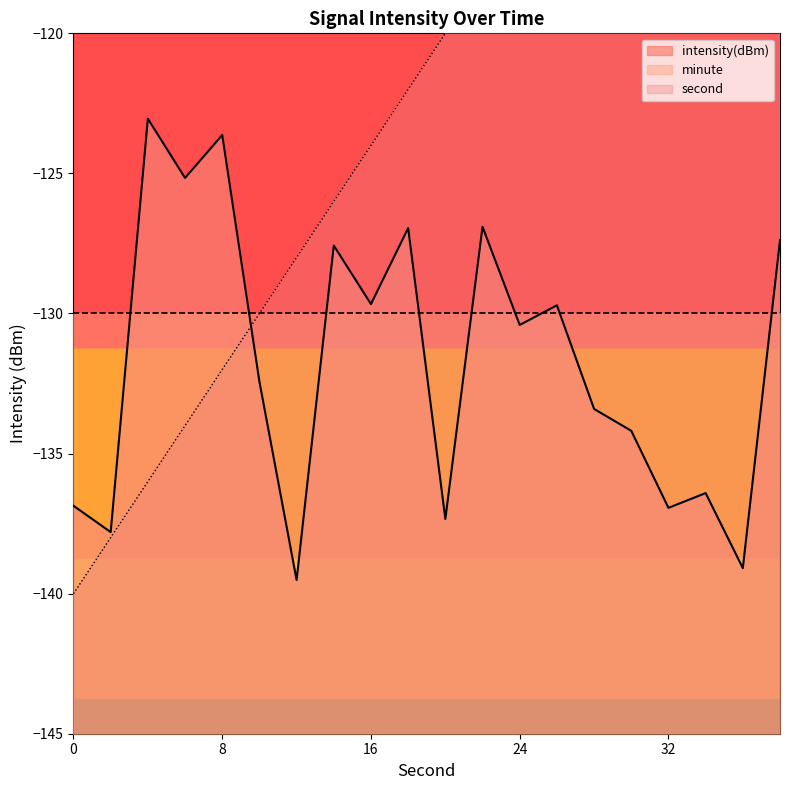

Where is intensity(dBm) nearest to the value -131?

24